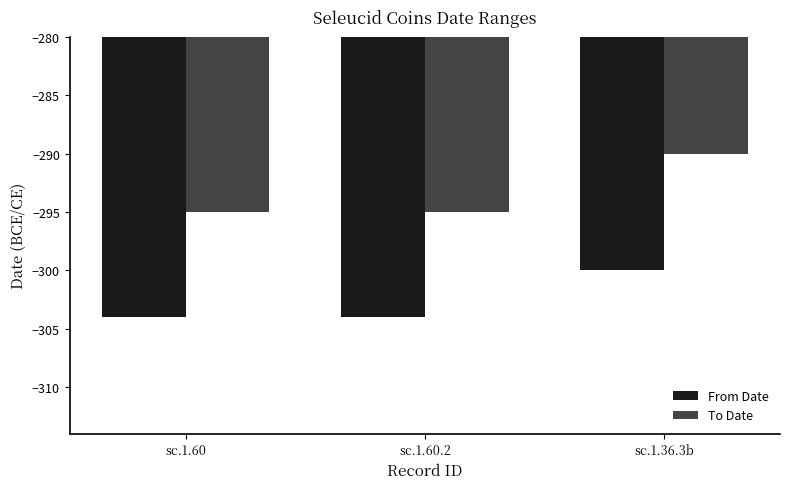

Read the From Date value at sc.1.36.3b.

-300